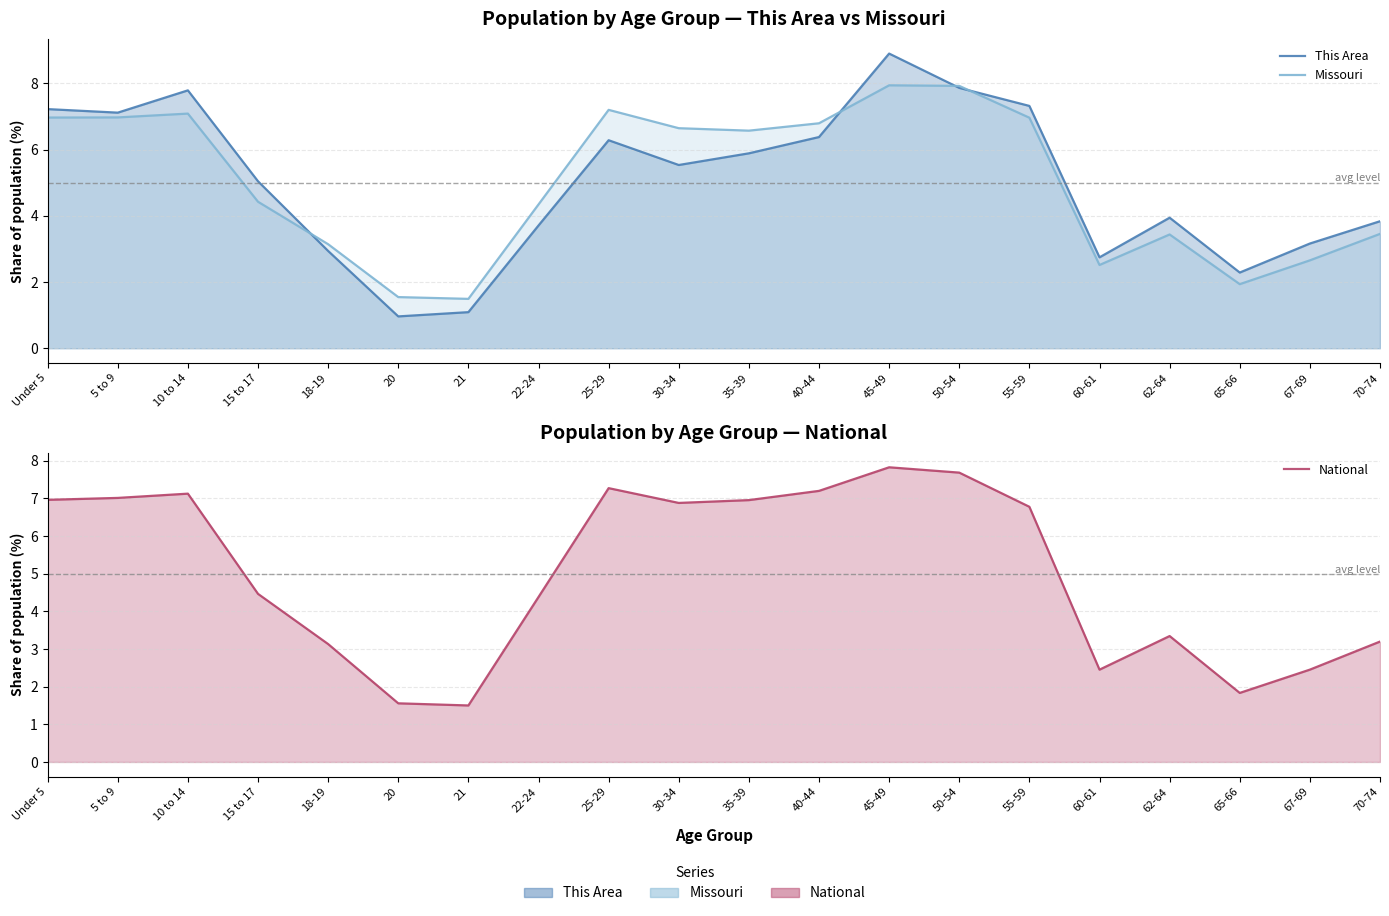

What are all the series names shown in the legend?

This Area, Missouri, National